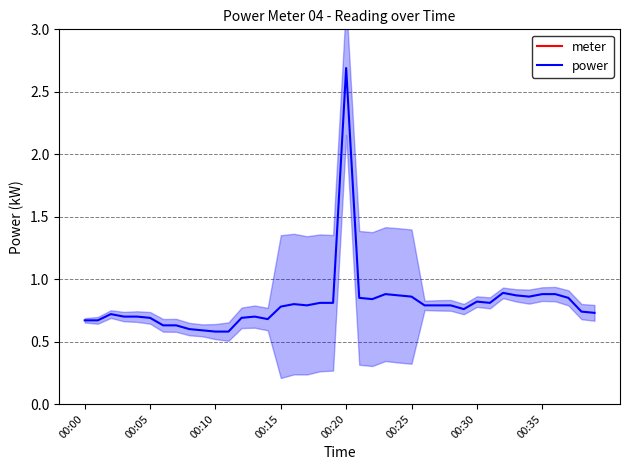

True or false: power has a value of 1.2 at 00:10.

False